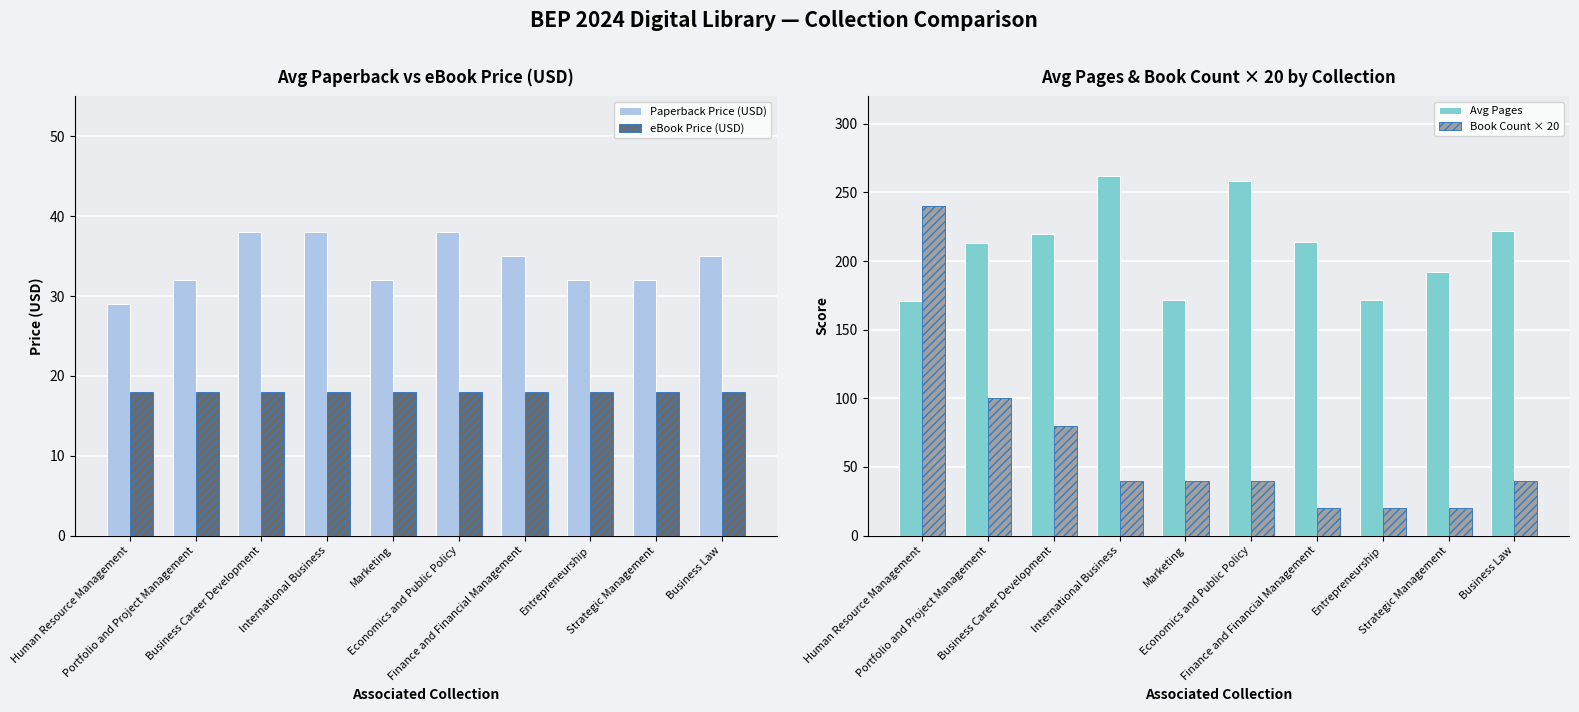

Reading left to right, transcribe all the data shown in this chart.

Paperback Price (USD): Human Resource Management=29.0	Portfolio and Project Management=32.0	Business Career Development=38.0	International Business=38.0	Marketing=32.0	Economics and Public Policy=38.0	Finance and Financial Management=35.0	Entrepreneurship=32.0	Strategic Management=32.0	Business Law=35.0
eBook Price (USD): Human Resource Management=18.0	Portfolio and Project Management=18.0	Business Career Development=18.0	International Business=18.0	Marketing=18.0	Economics and Public Policy=18.0	Finance and Financial Management=18.0	Entrepreneurship=18.0	Strategic Management=18.0	Business Law=18.0
Avg Pages: Human Resource Management=171.0	Portfolio and Project Management=213.0	Business Career Development=220.0	International Business=262.0	Marketing=172.0	Economics and Public Policy=258.0	Finance and Financial Management=214.0	Entrepreneurship=172.0	Strategic Management=192.0	Business Law=222.0
Book Count × 20: Human Resource Management=240.0	Portfolio and Project Management=100.0	Business Career Development=80.0	International Business=40.0	Marketing=40.0	Economics and Public Policy=40.0	Finance and Financial Management=20.0	Entrepreneurship=20.0	Strategic Management=20.0	Business Law=40.0